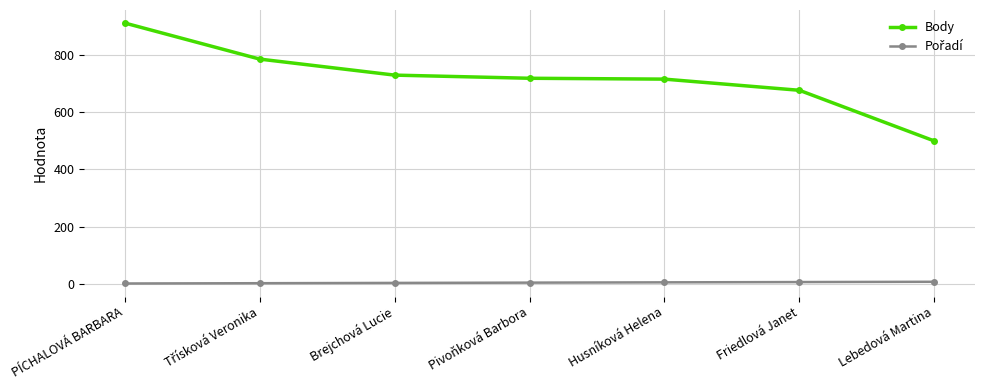

At which category does the chart reach its peak across all series?

PÍCHALOVÁ BARBARA